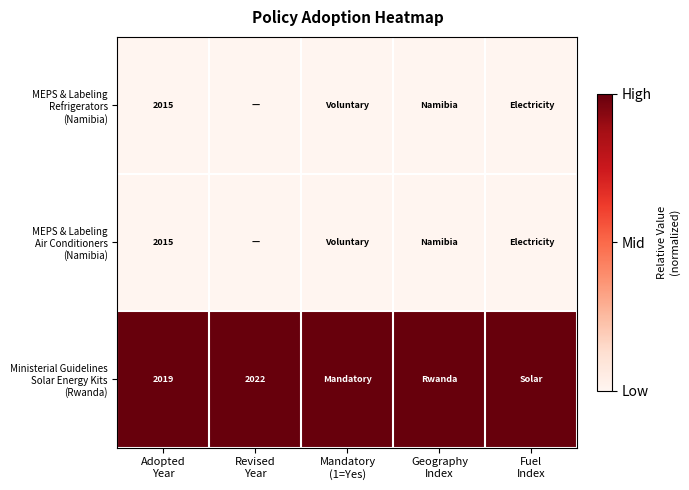

Count the number of categories in the chart.

5